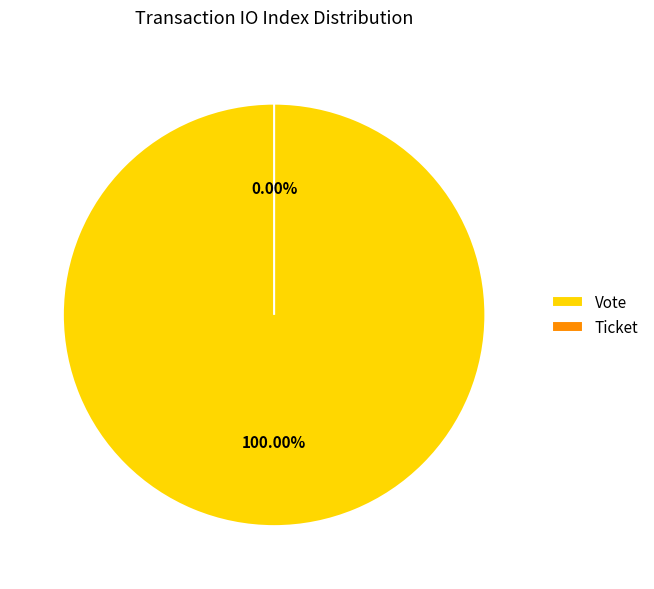

Is there a majority slice in this chart?

Yes